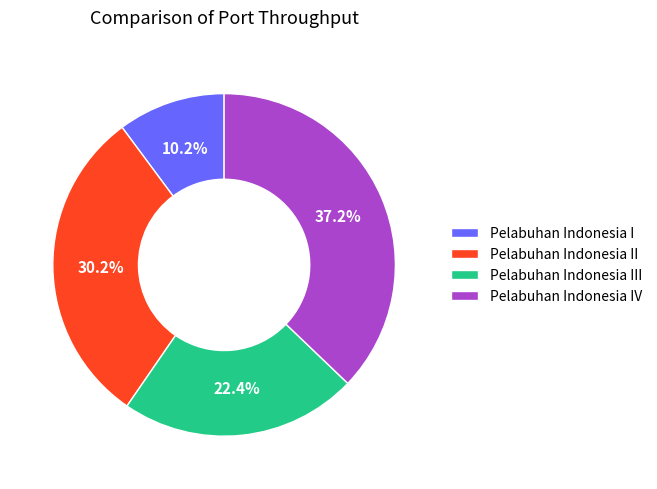

What is the ratio of the value at Pelabuhan Indonesia II to the value at Pelabuhan Indonesia III?

1.3